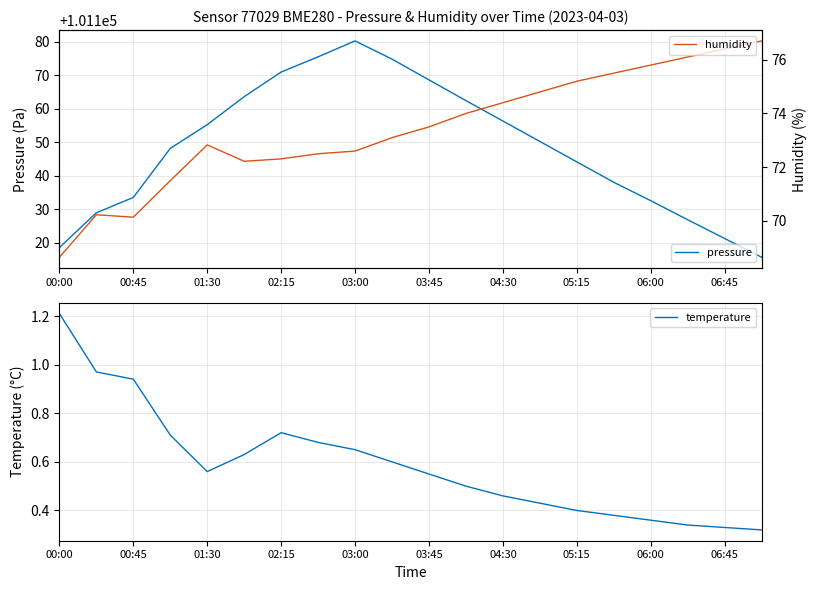

The value of pressure at 11 is 152169.5. True or false?

False